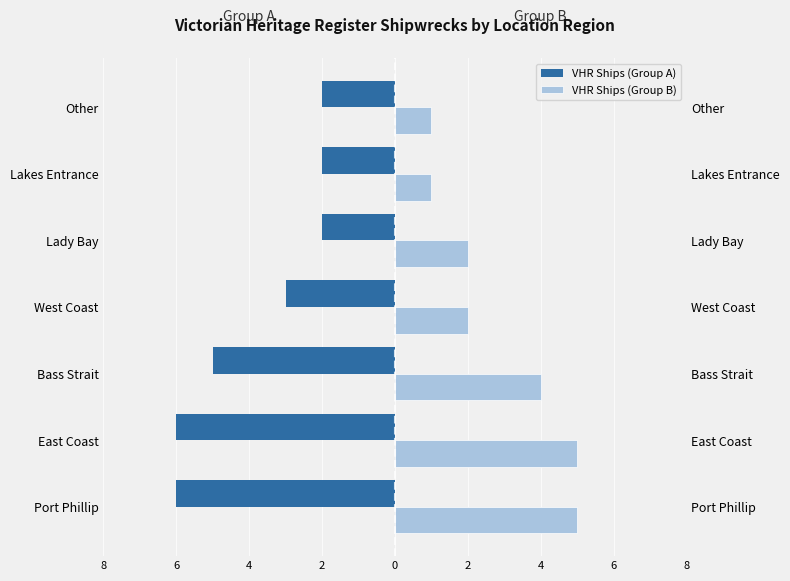

What is the approximate value of VHR Ships (Group B) at West Coast?

2